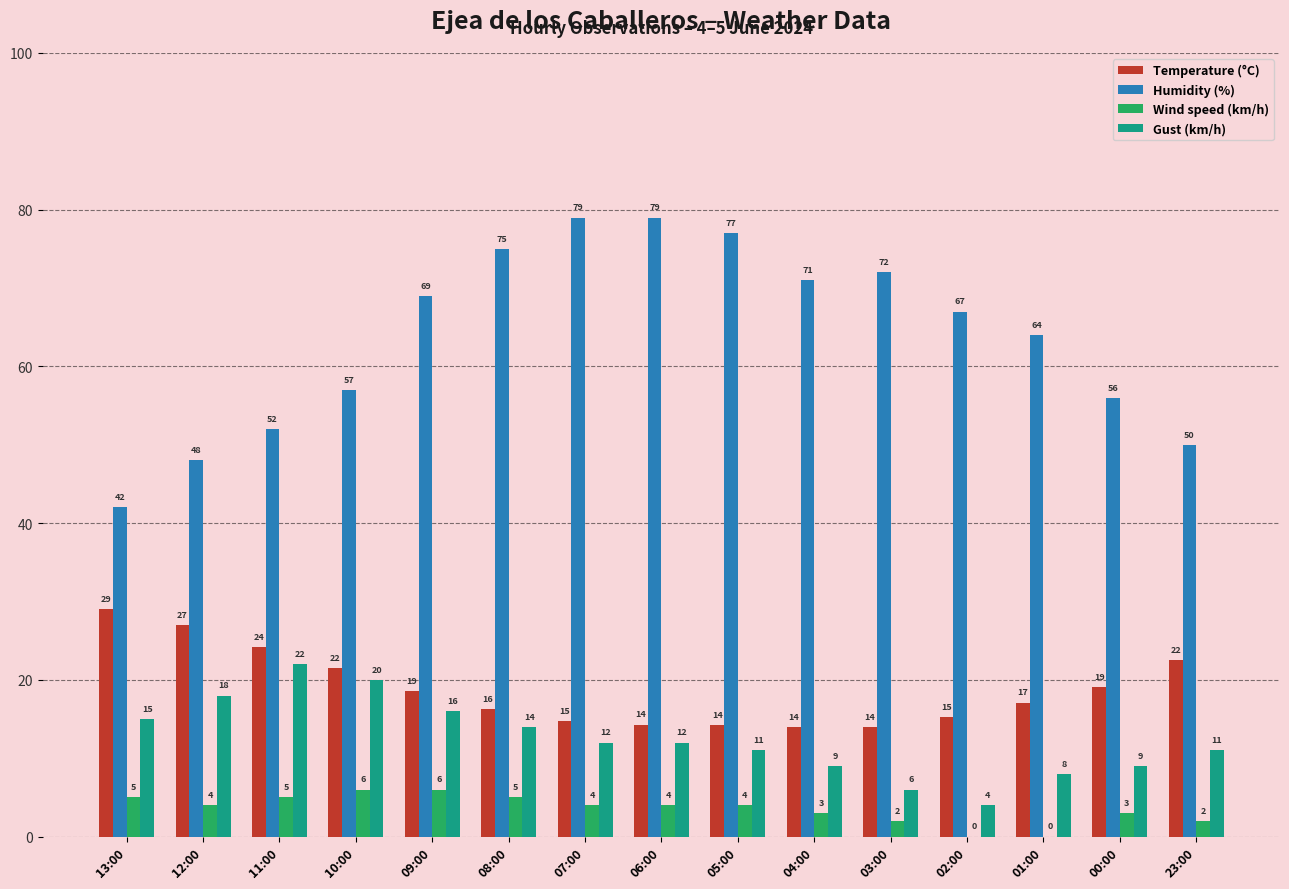

The value of Temperature (°C) at 06:00 is 24.5. True or false?

False